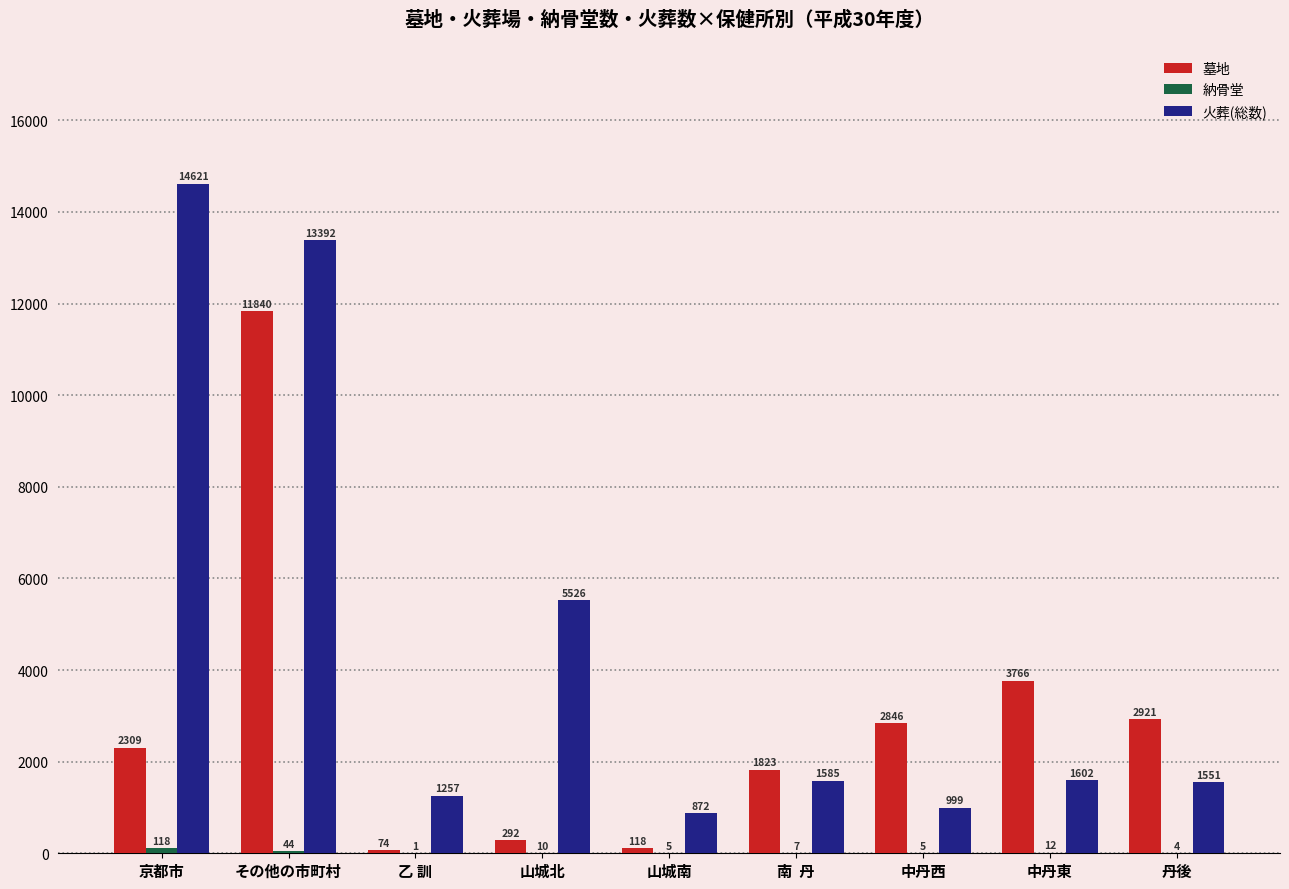

What is the sum of the 火葬(総数) values at 京都市 and 山城北?

20147